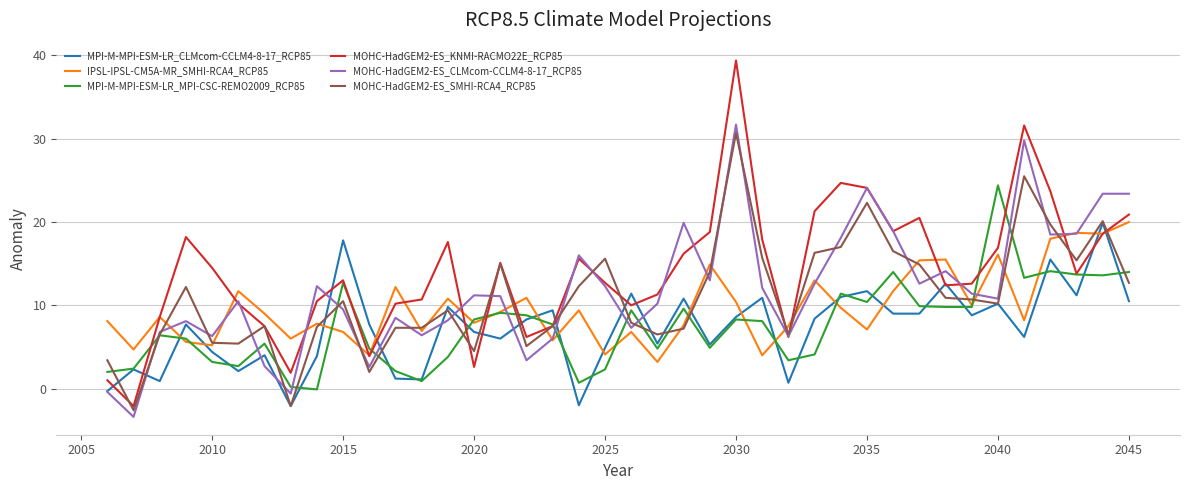

How many values in MPI-M-MPI-ESM-LR_MPI-CSC-REMO2009_RCP85 are above zero?

39